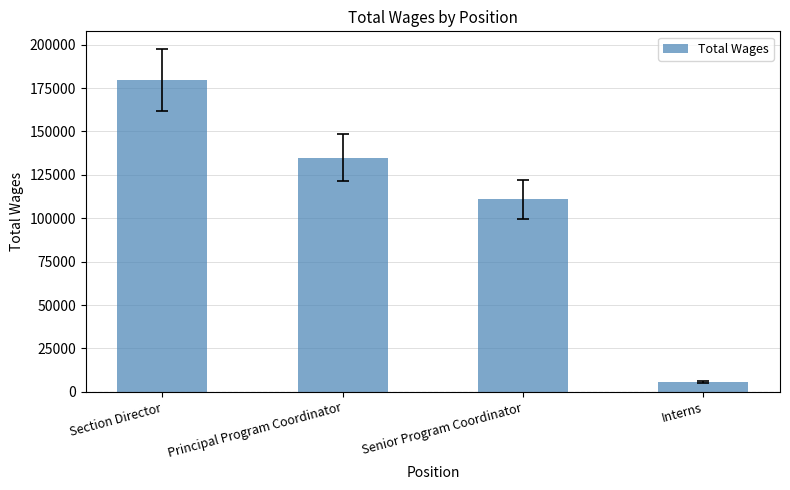

At which label is the value closest to 92817?

Senior Program Coordinator